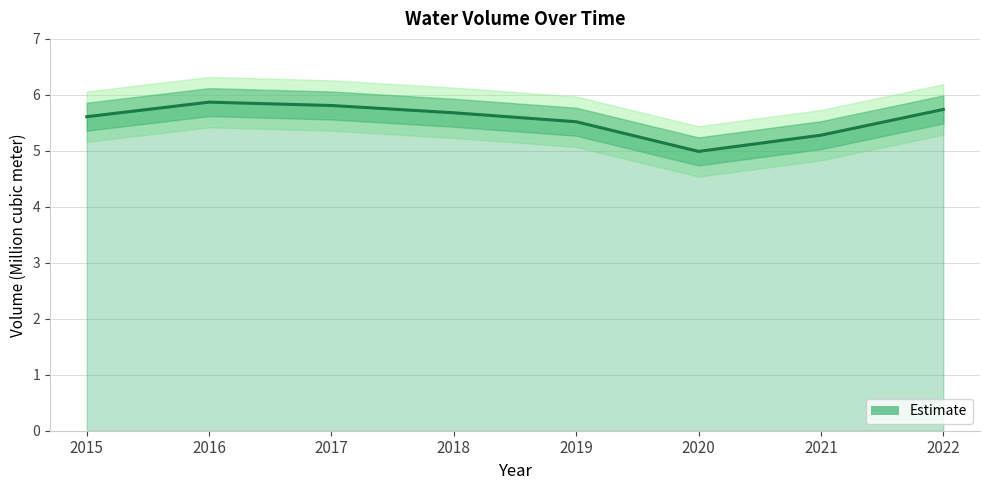

What is the greatest value displayed?

5.9